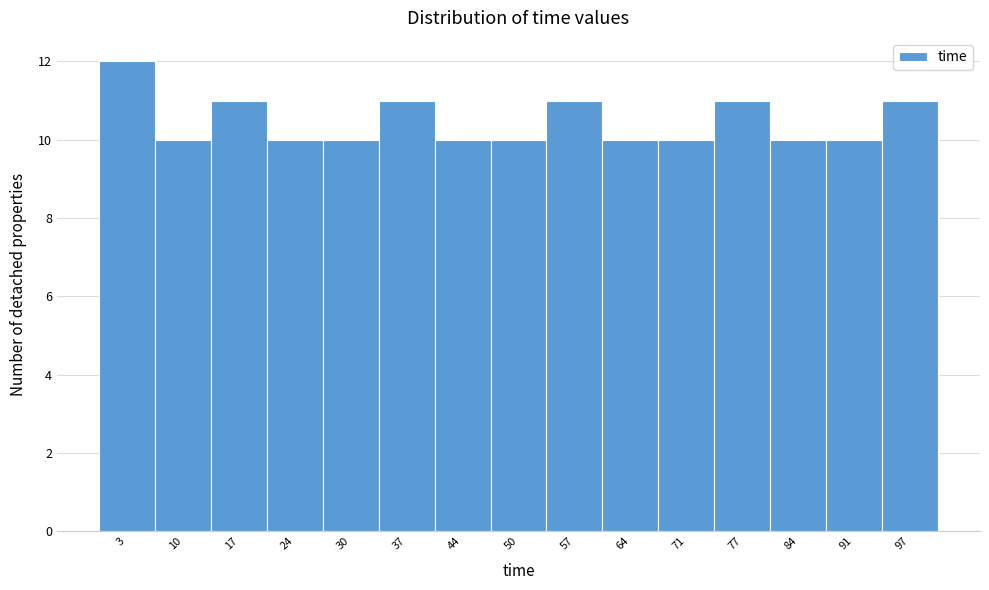

What is the height of the bar covering 20 to 27 on the x-axis? Neither the bar edges nor the heights are printed on the chart, so give them approximately, as read against the axes.

10